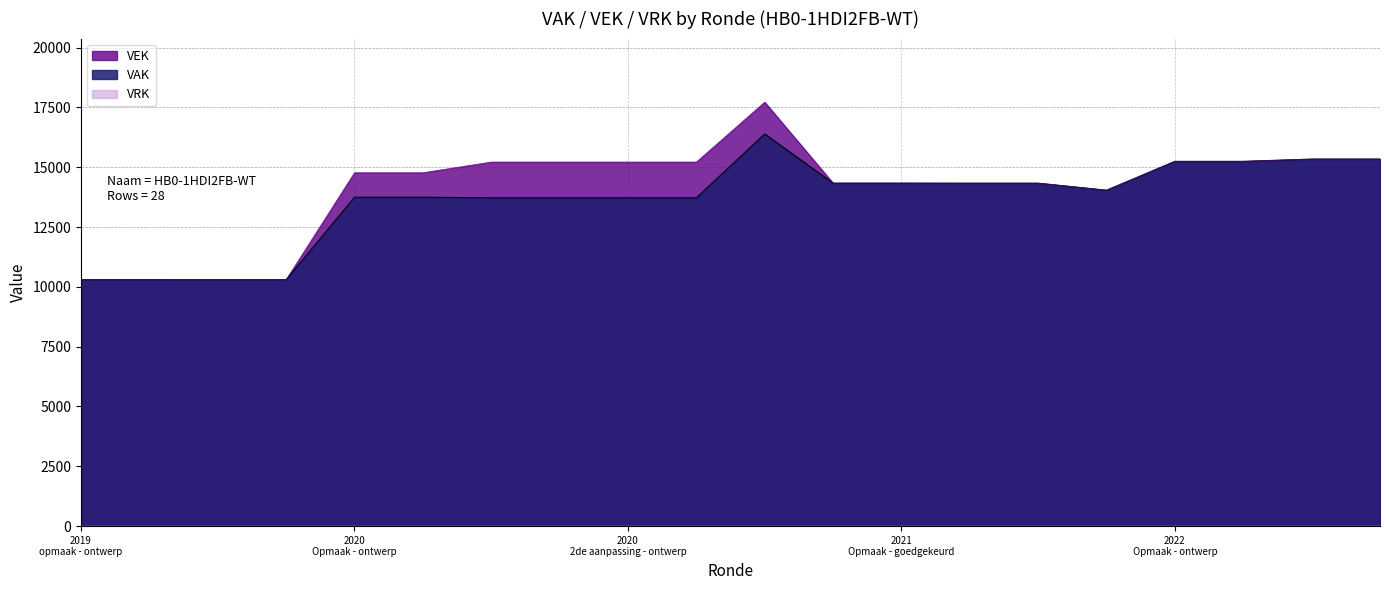

Reading left to right, transcribe all the data shown in this chart.

VAK: 10302	10302	10299	10299	13745	13745	13721	13721	13721	13721	16390	14333	14333	14331	14331	14037	15243	15243	15338	15338
VEK: 10302	10302	10299	10299	14767	14767	15213	15213	15213	15213	17717	14333	14333	14331	14331	14036	15243	15243	15338	15338